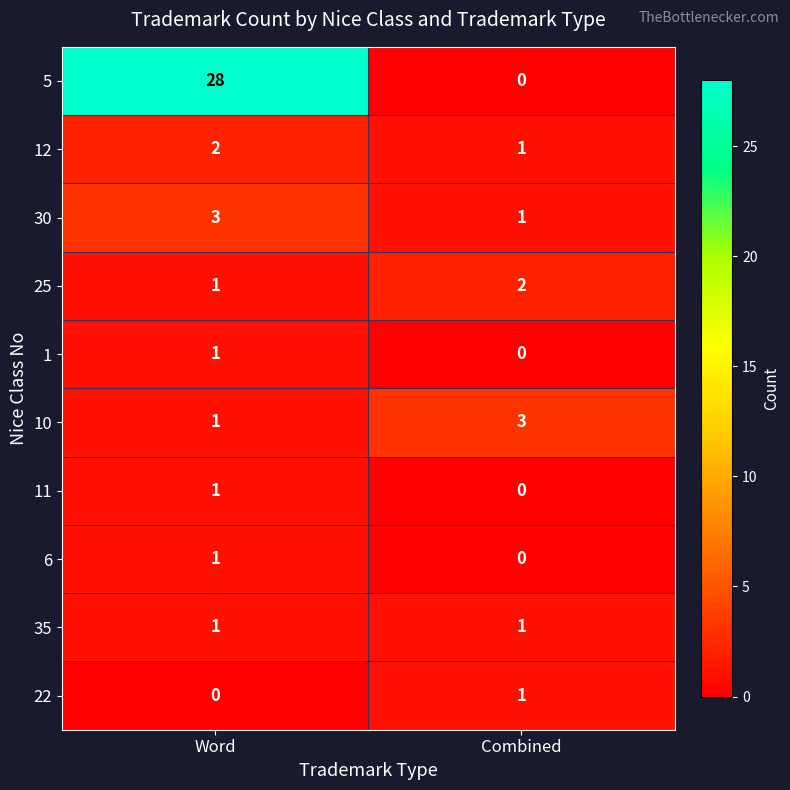

List the labels in order of 6 value, largest first.

Word, Combined